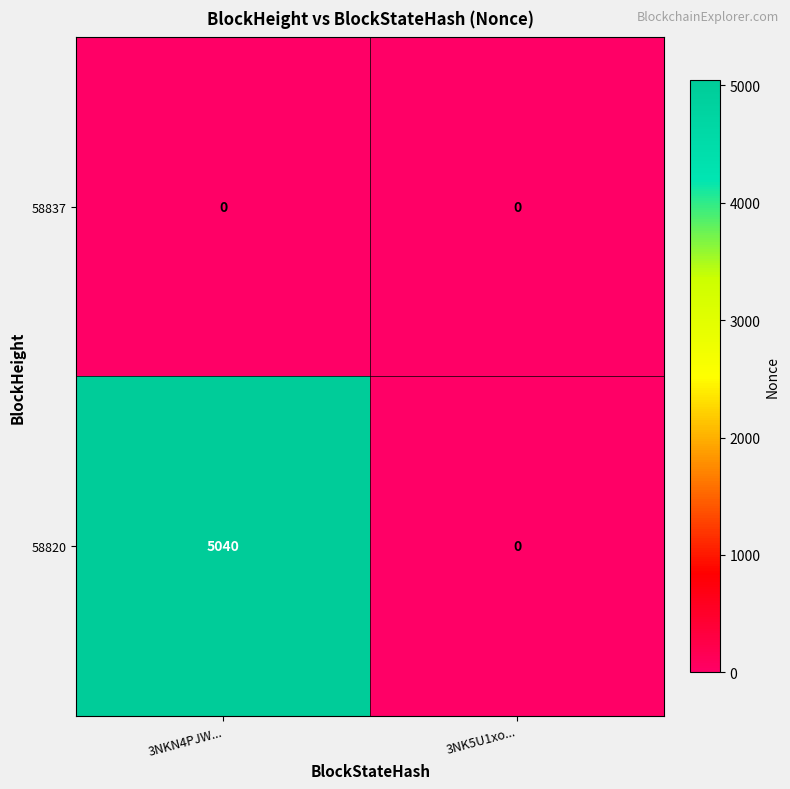

At which category is the sum across all series the highest?

3NKN4PJW...